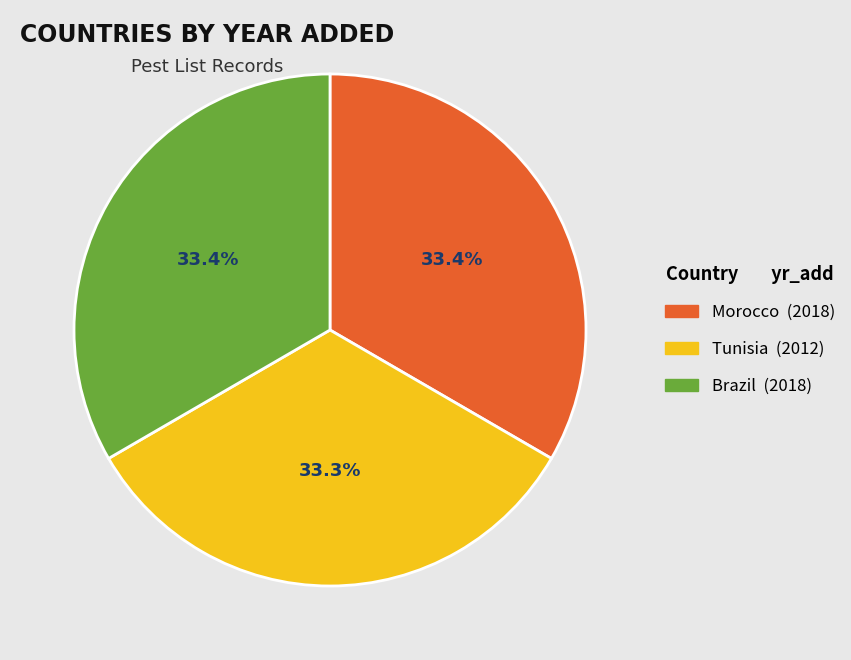

To the nearest percent, what portion does Brazil represent?

33%